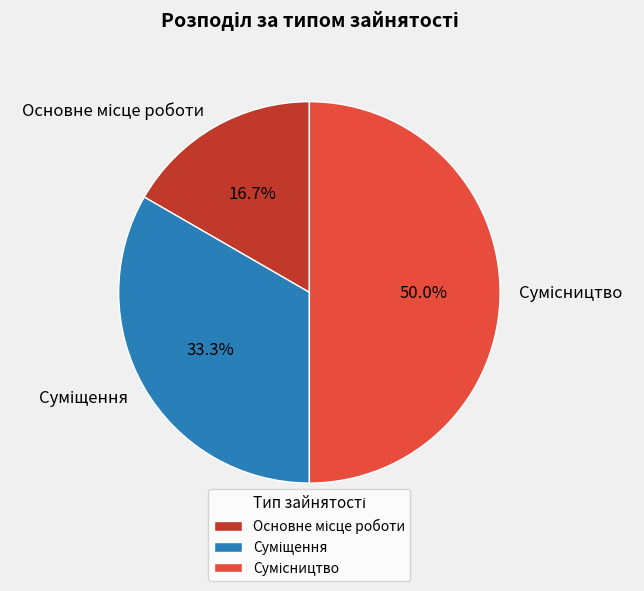

How many segments does this pie chart have?

3